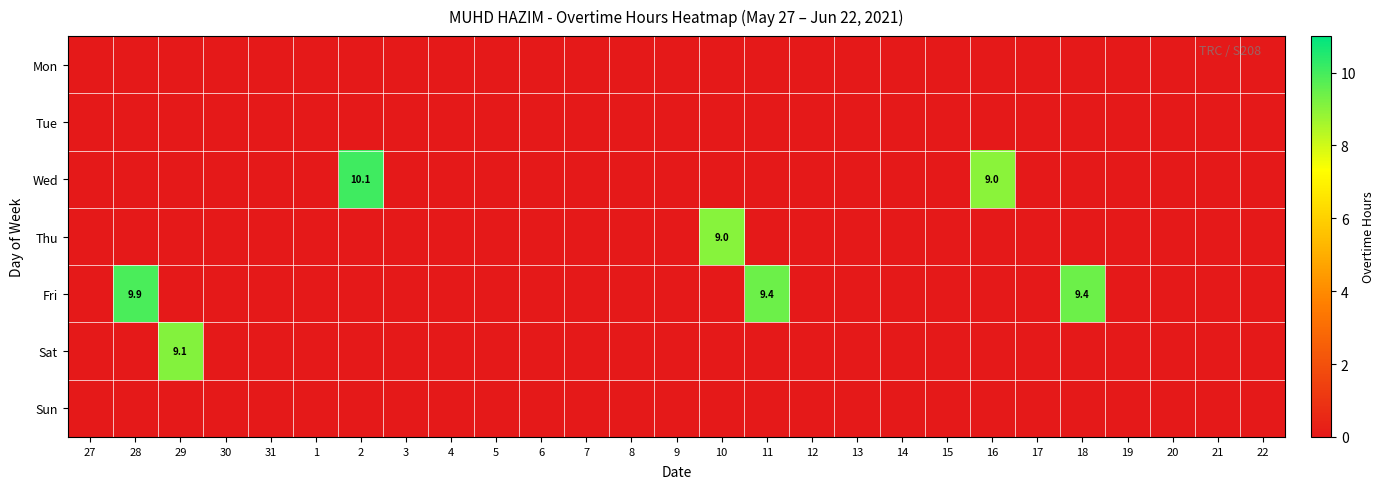

Which series has the widest spread of values?

Wed